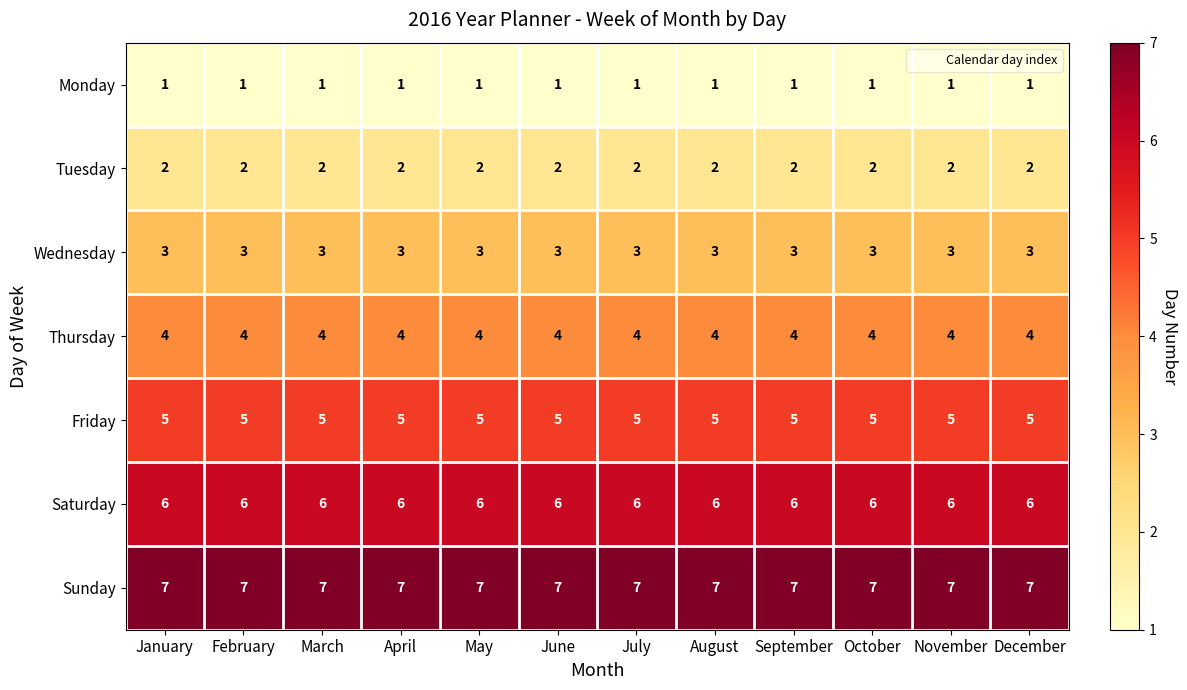

Read the Sunday value at May.

7